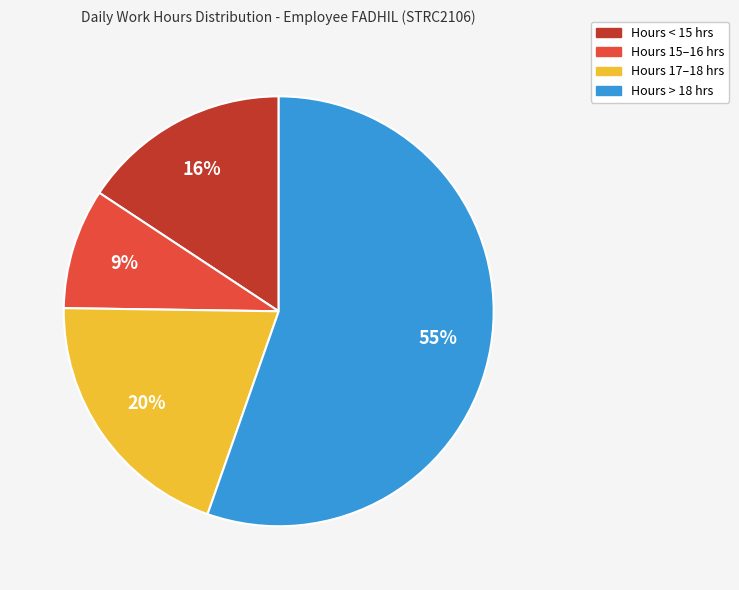

What percentage is the Hours 15–16 hrs slice, to the nearest percent?

9%